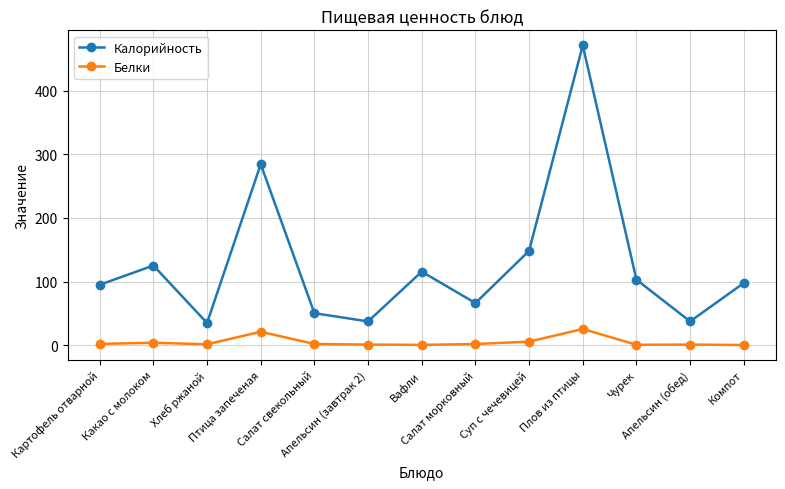

The Калорийность series shows 148.2 at Суп с чечевицей. True or false?

True